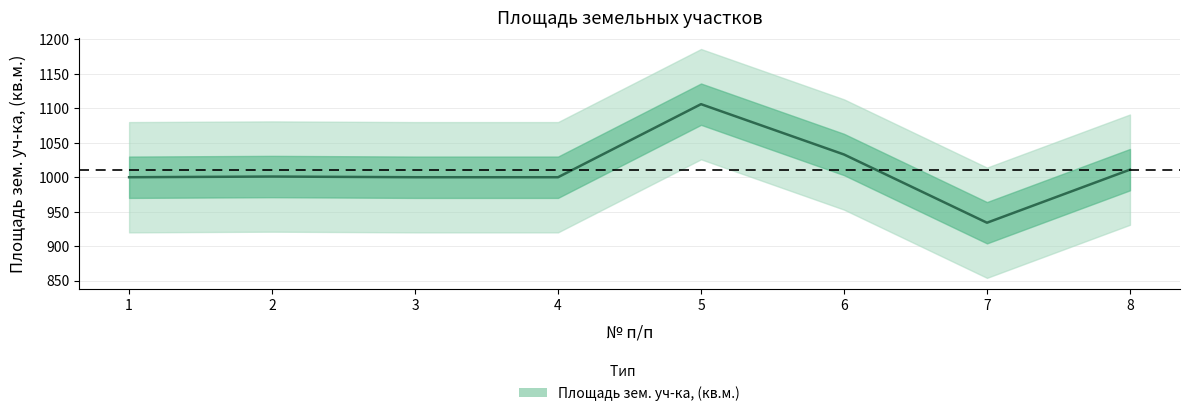

How many lines are shown in the chart?

1